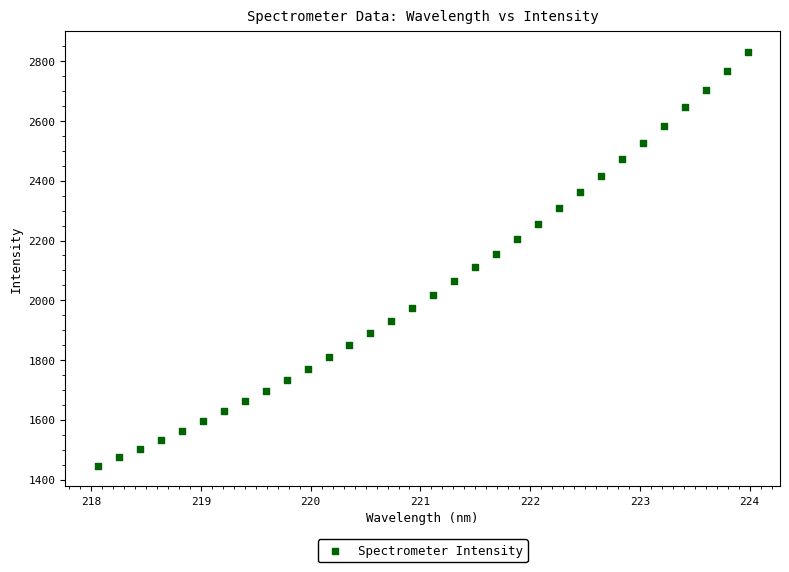

What is the range of X values (max minus min)?

5.9